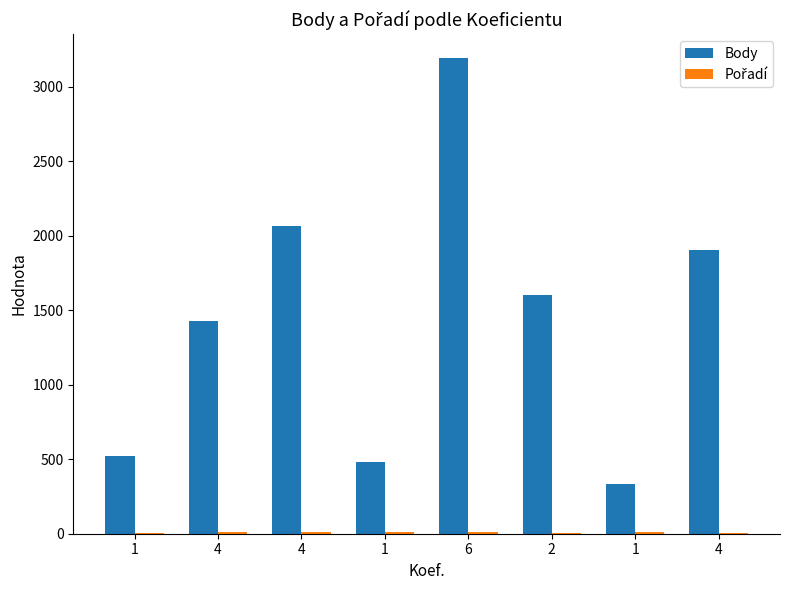

What is the minimum value shown in the chart?

4